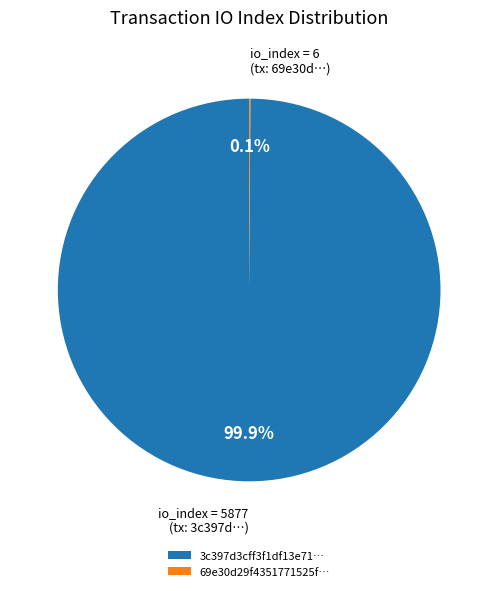

How much of the chart is everything except 3c397d3cff3f1df13e71…?

0.1%